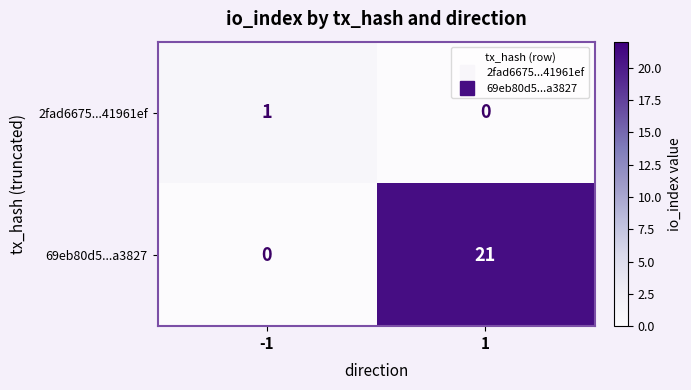

True or false: 69eb80d5...a3827 has a value of 36 at 1.

False